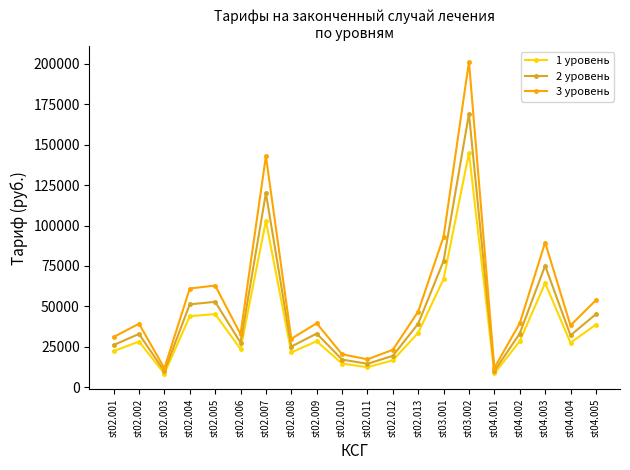

Which series has the largest total across all categories?

3 уровень